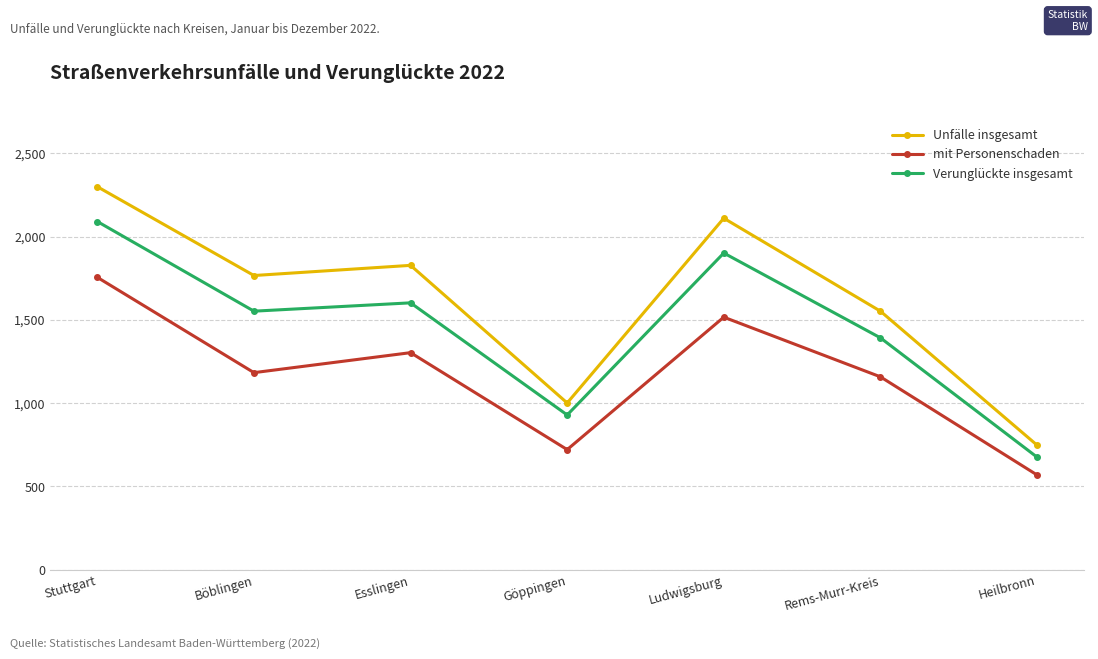

Which series has the widest spread of values?

Unfälle insgesamt